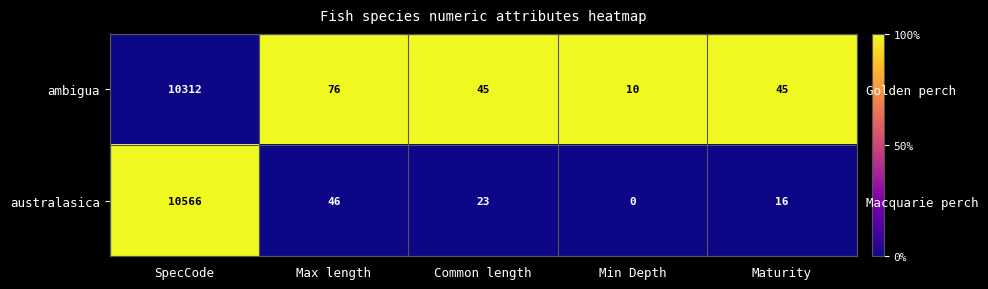

Where is ambigua nearest to the value 0?

SpecCode